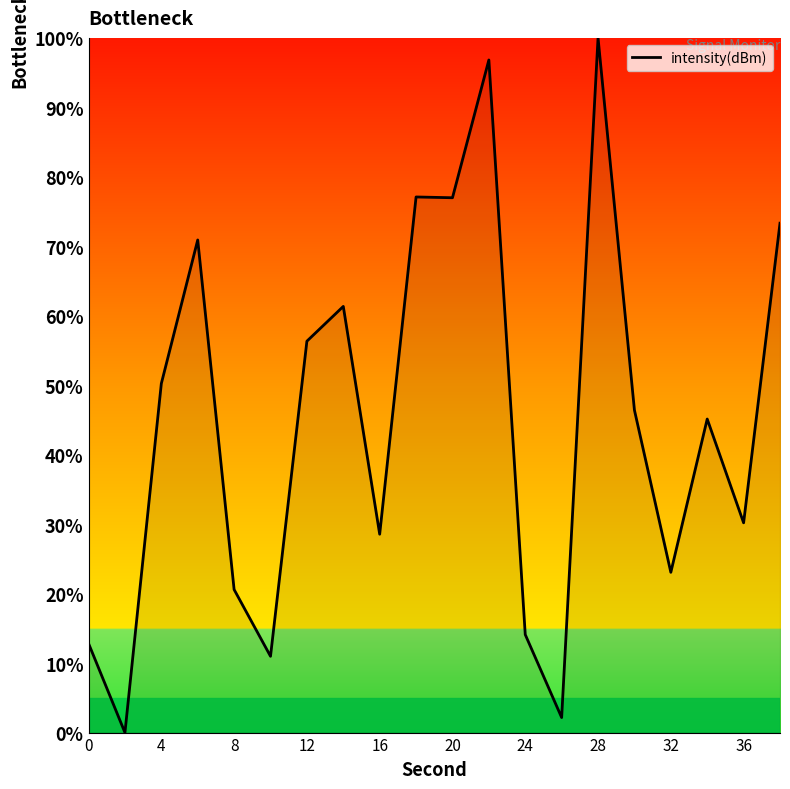

Does the chart display data point markers on the line(s)?

No